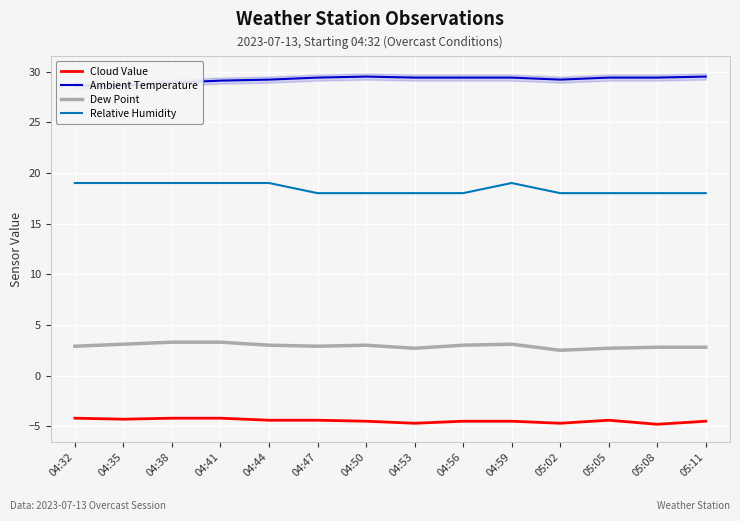

Between 04:44 and 05:11, which series saw the biggest shift?

Relative Humidity